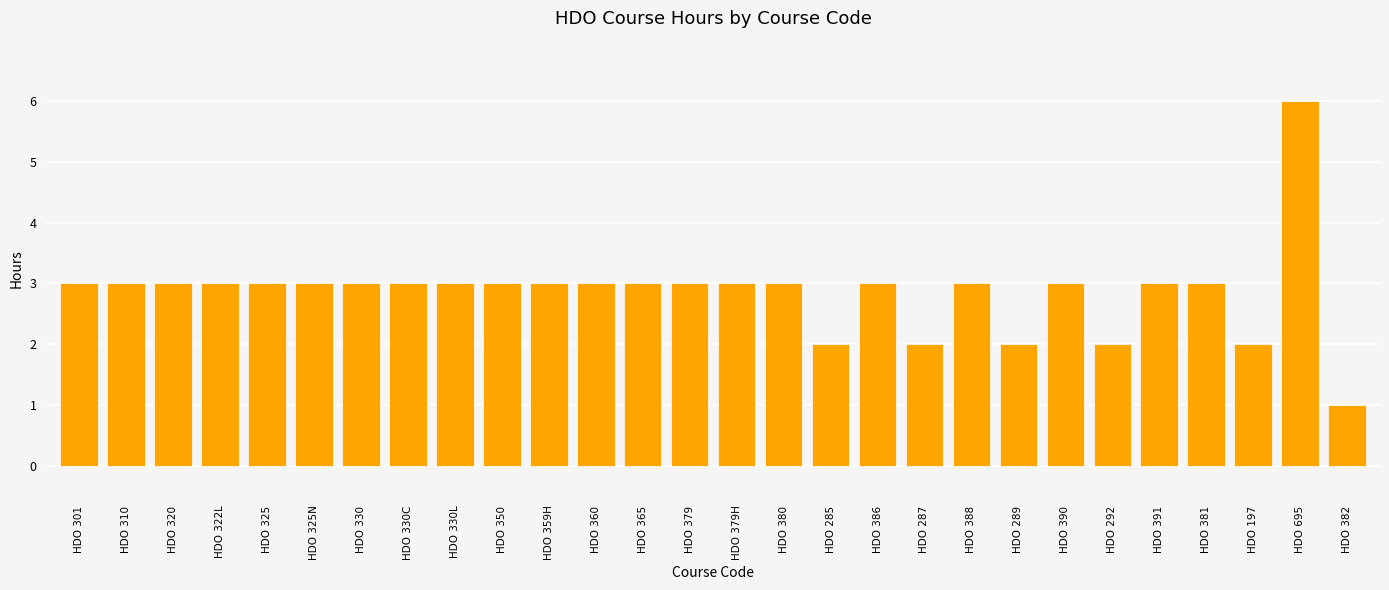

How many values are between 3 and 4?

21